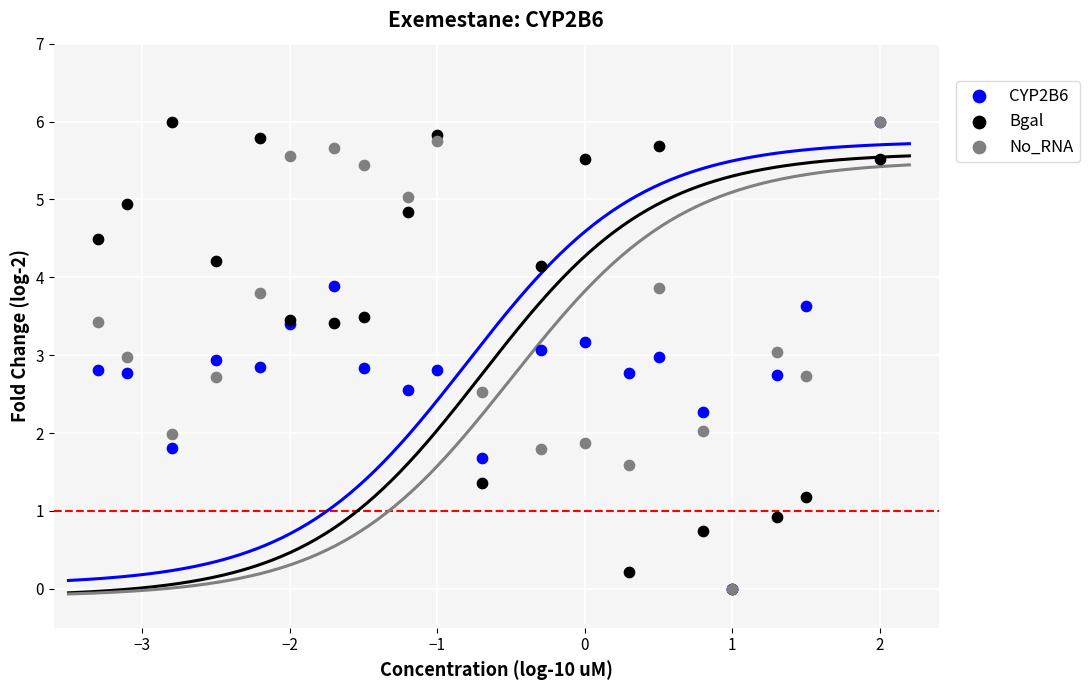

What are all the series names shown in the legend?

CYP2B6, Bgal, No_RNA